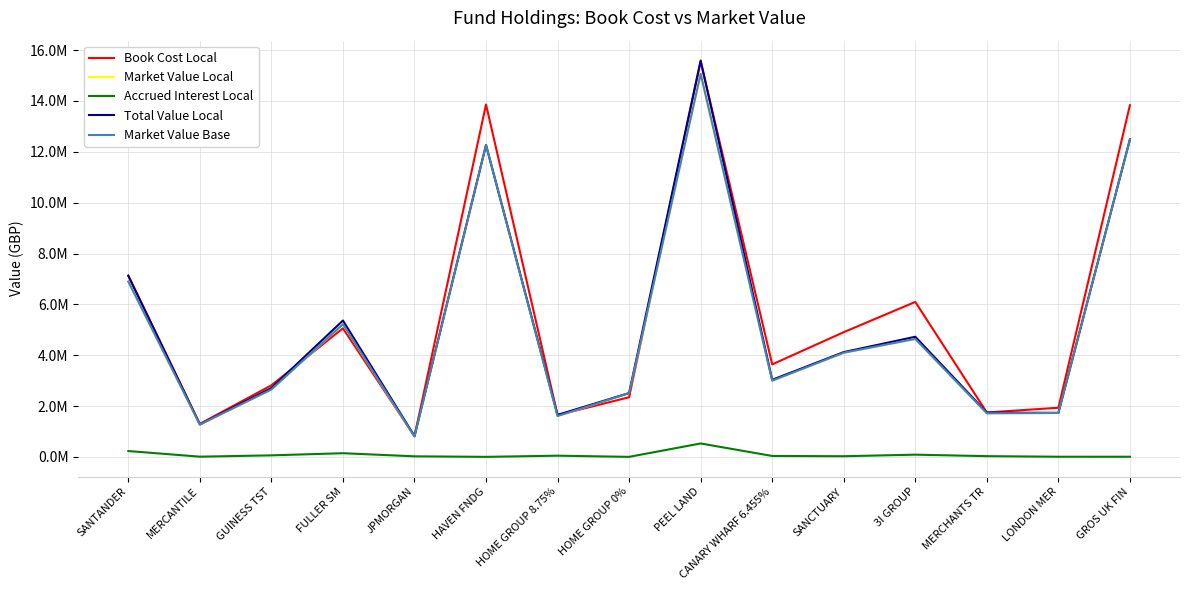

Does the chart have visible grid lines?

Yes